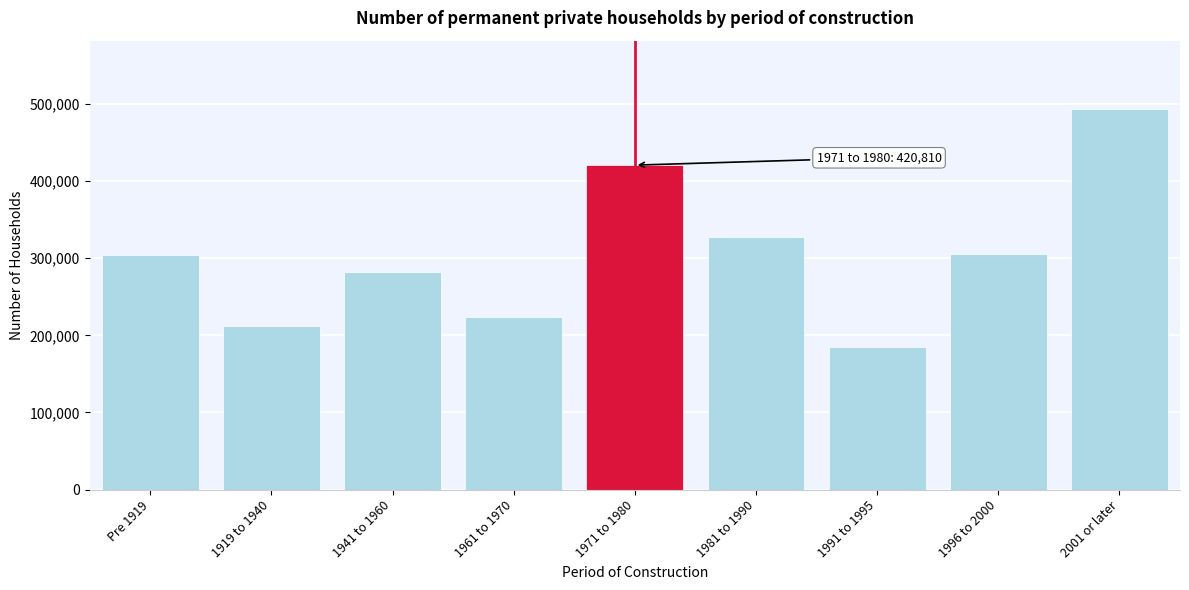

At which category does the chart reach its minimum across all series?

1991 to 1995